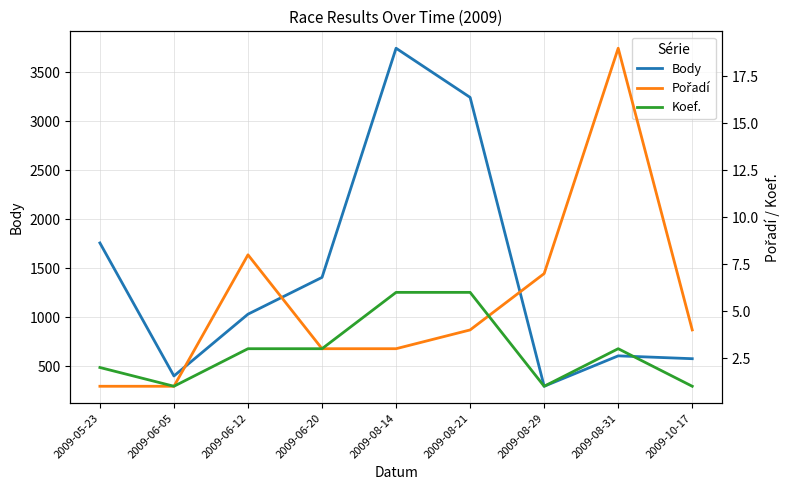

Which series changed the most between 2009-05-23 and 2009-06-12?

Body